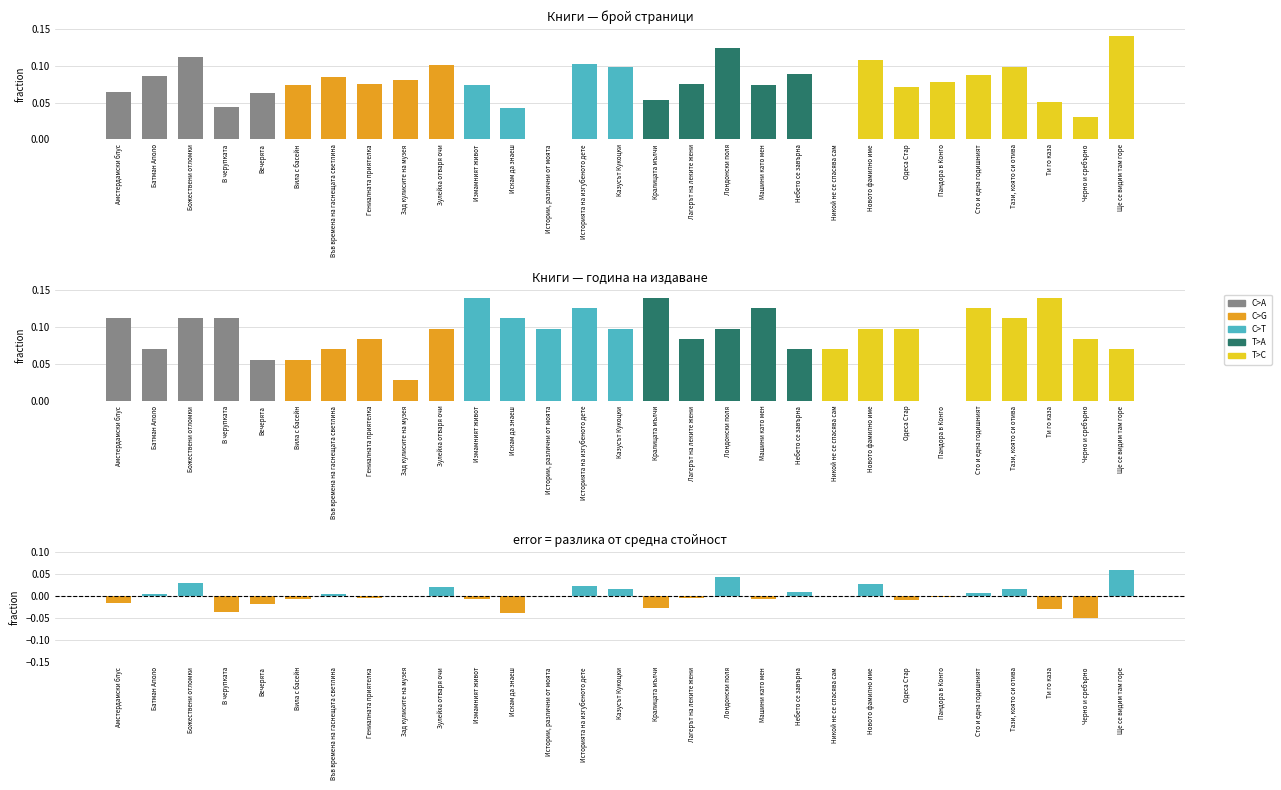

At how many categories does at least one series exceed 0?

29